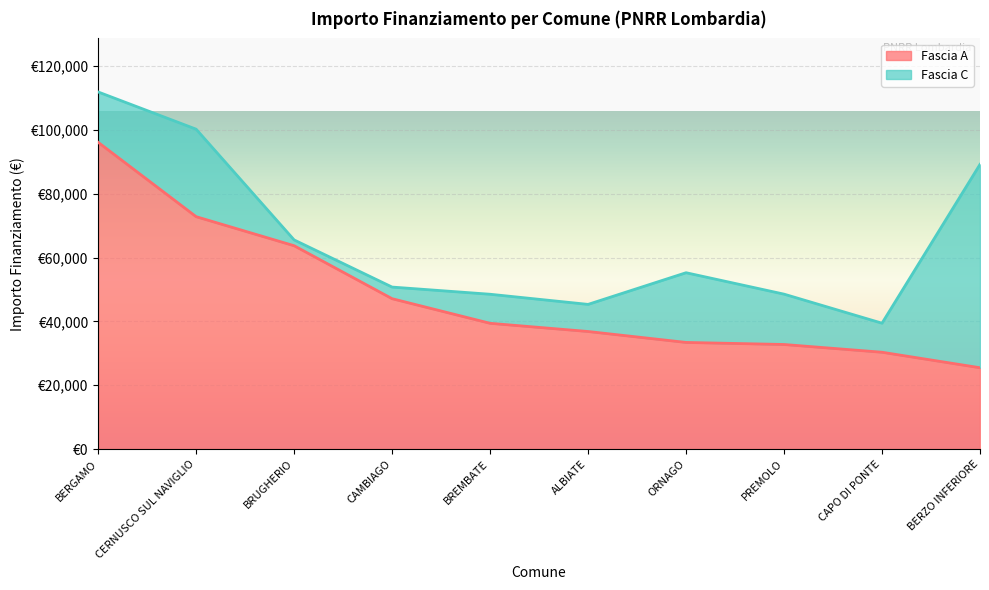

Which has a higher value, ORNAGO or BERZO INFERIORE?

ORNAGO